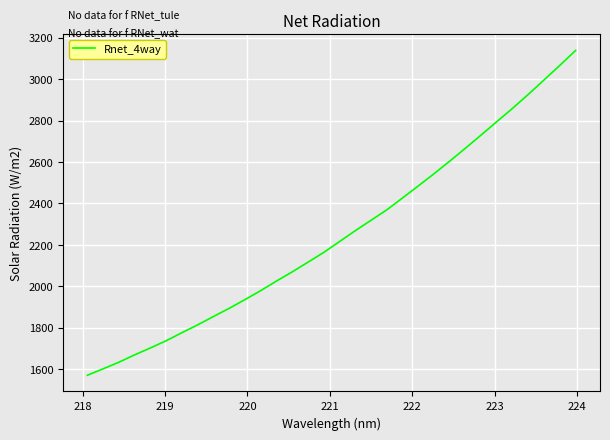

What is the difference between the maximum and minimum values?

1567.6